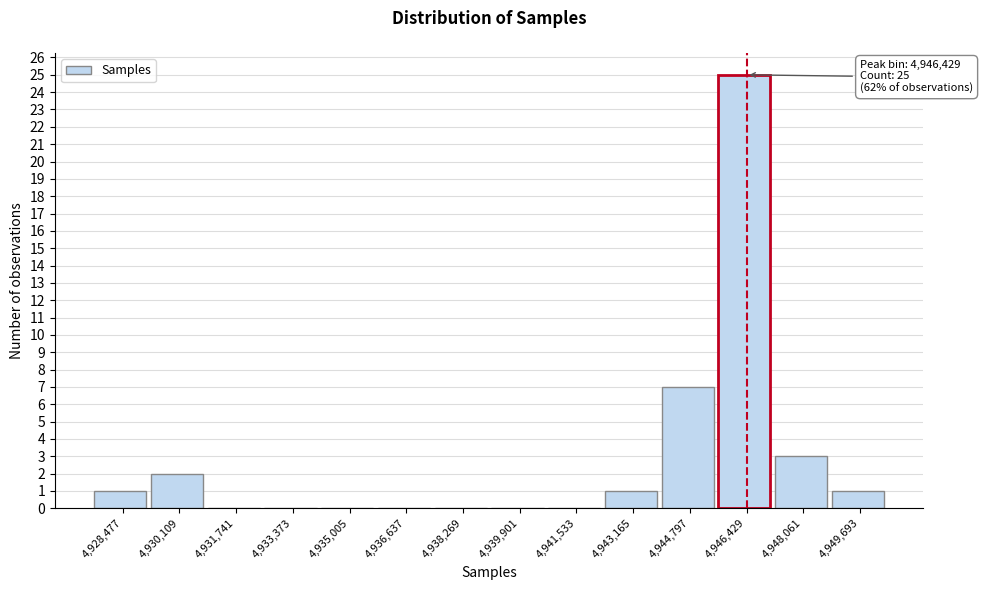

Reading left to right, transcribe all the data shown in this chart.

4,928,477=1	4,930,109=2	4,931,741=0	4,933,373=0	4,935,005=0	4,936,637=0	4,938,269=0	4,939,901=0	4,941,533=0	4,943,165=1	4,944,797=7	4,946,429=25	4,948,061=3	4,949,693=1